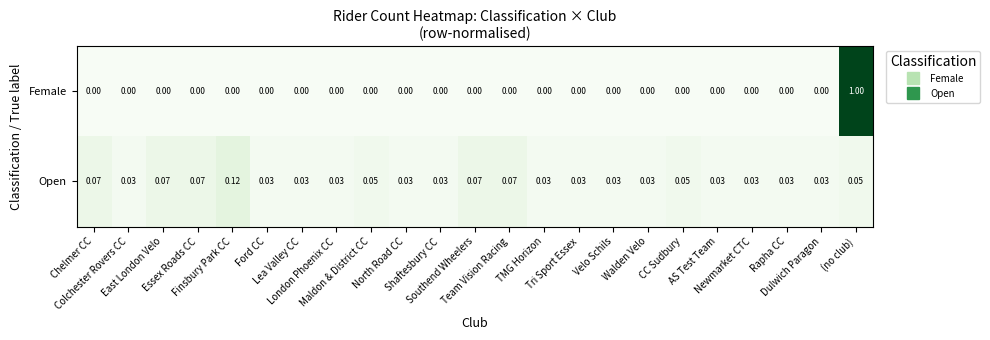

Which series has the largest total across all categories?

Open